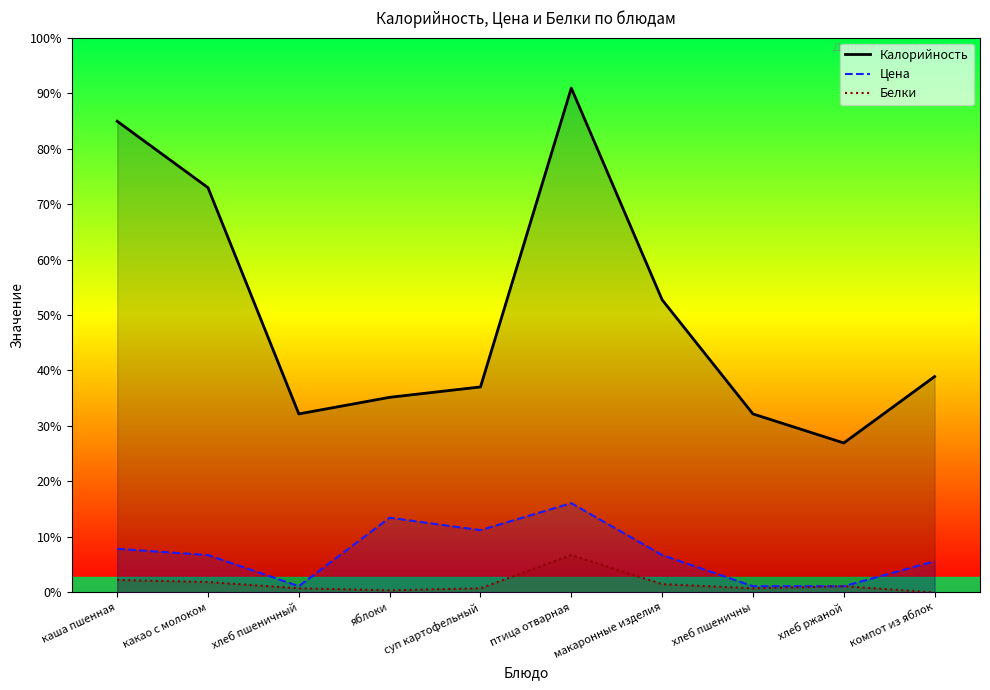

Does the chart have visible grid lines?

No